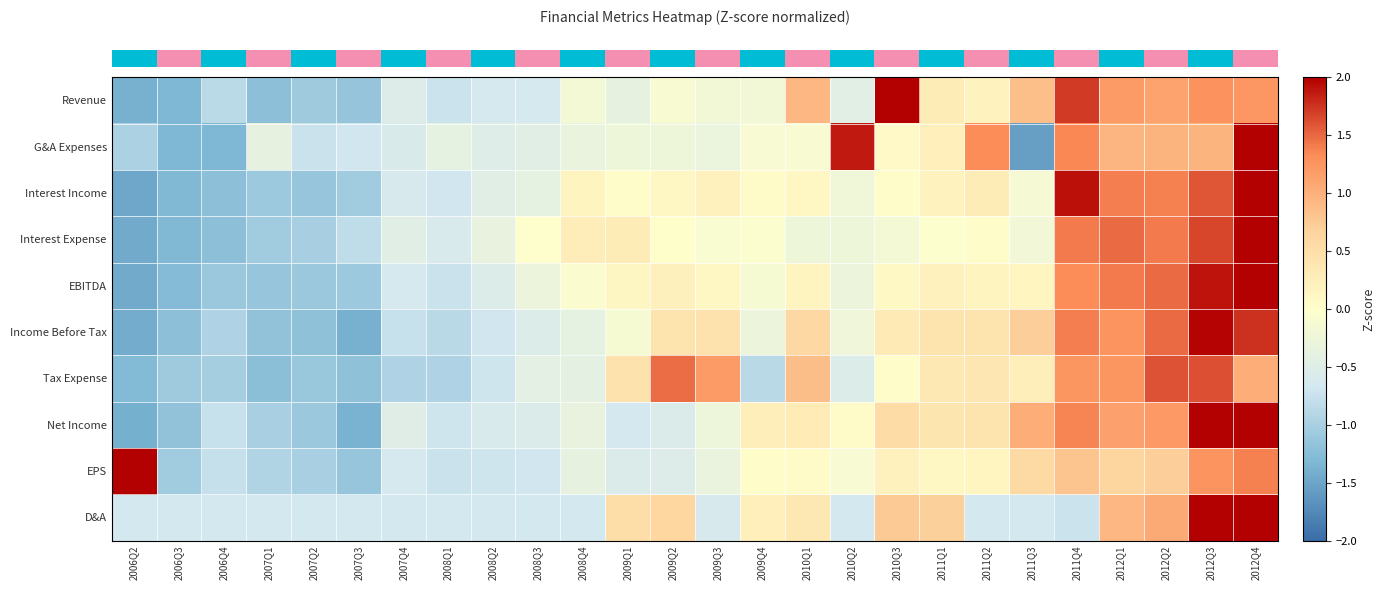

How many series are shown in this chart?

10